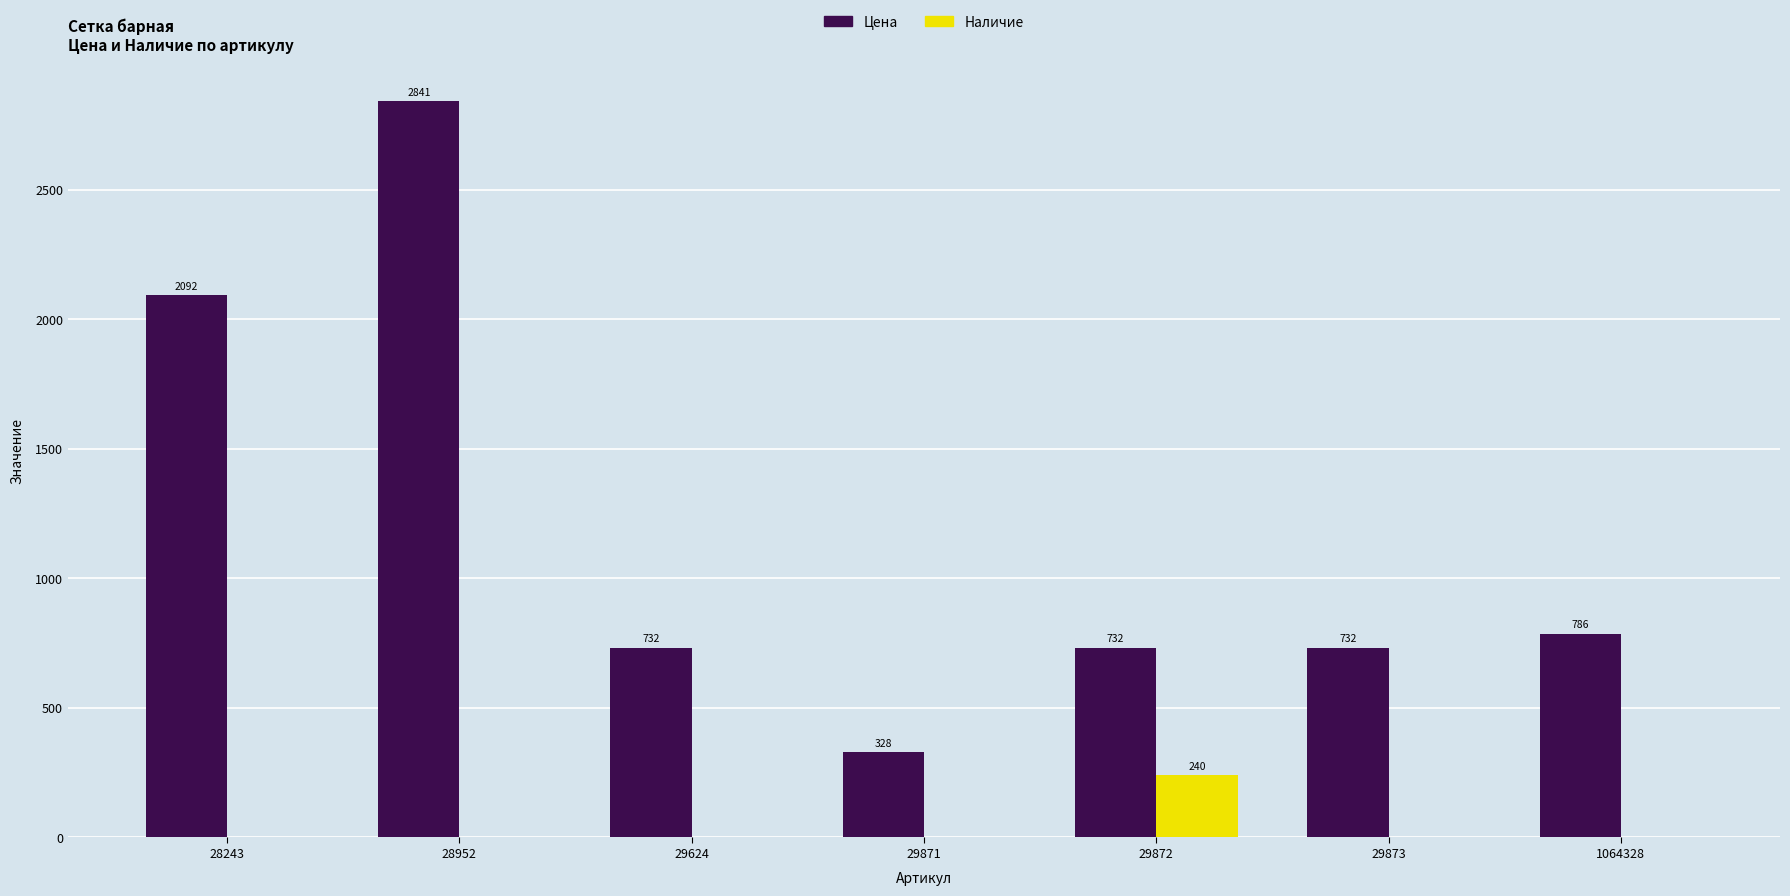

What is the total value across all series at 29624?

732